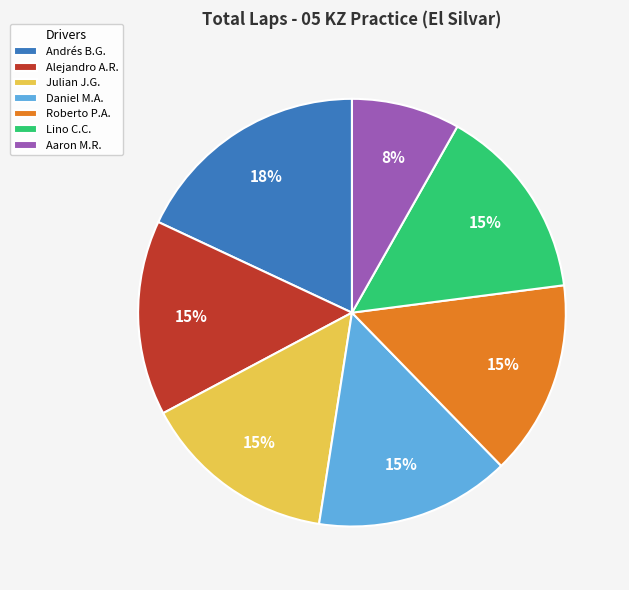

The Julian J.G. slice represents 21% of the pie. True or false?

False